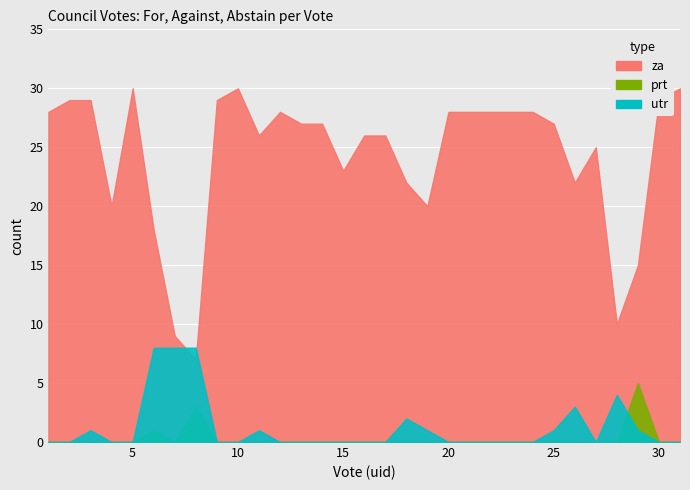

Which series has the largest total across all categories?

za